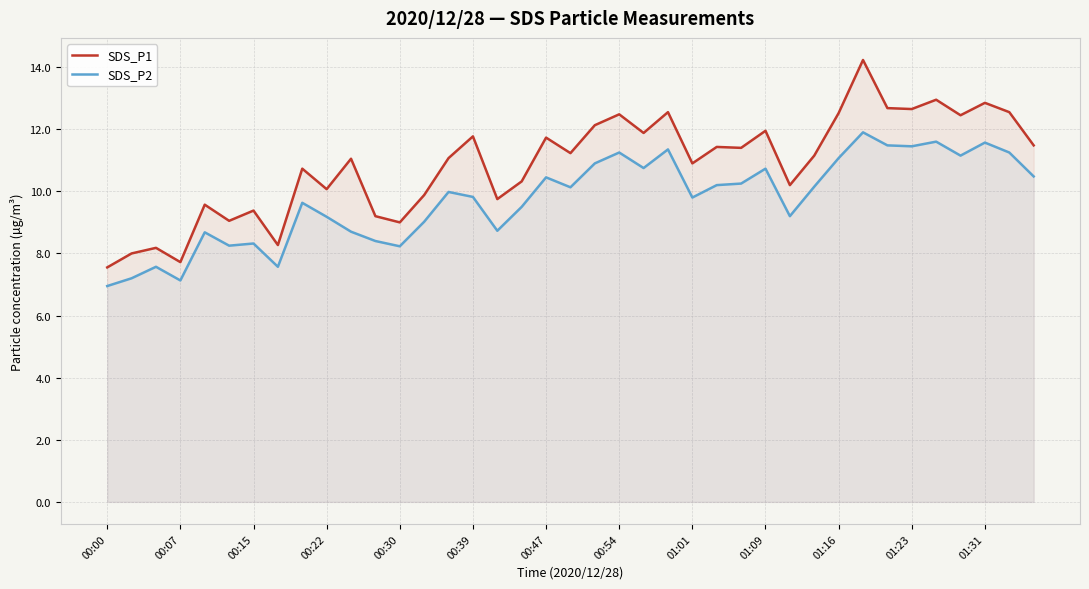

Rank the series by their maximum value, from lowest to highest.

SDS_P2, SDS_P1